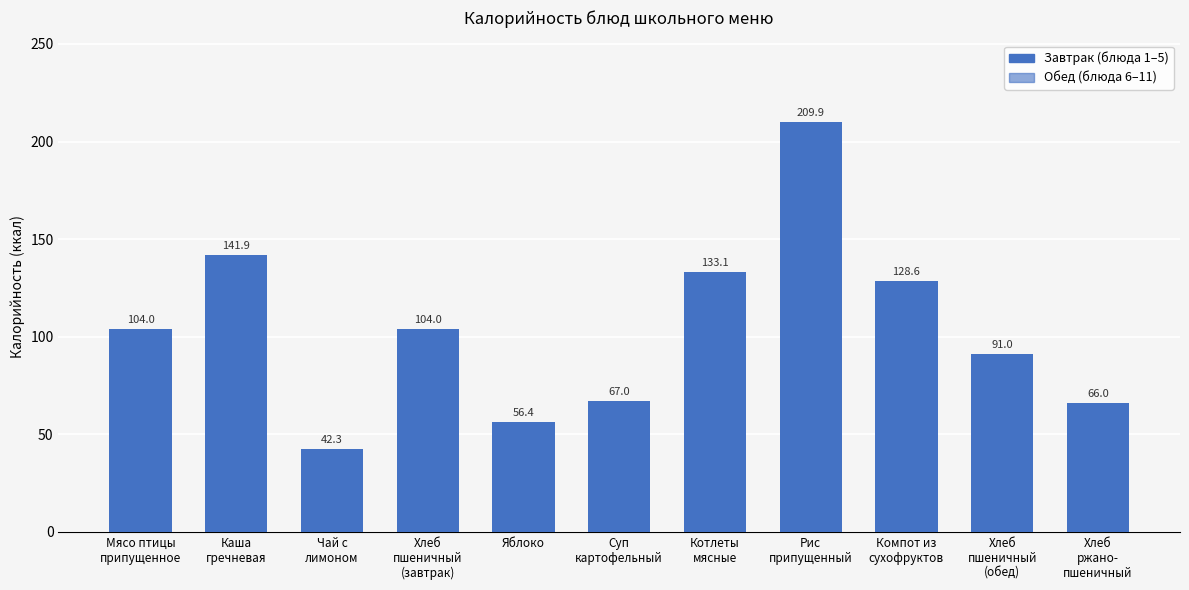

Read the value at Хлеб
пшеничный
(завтрак).

104.0